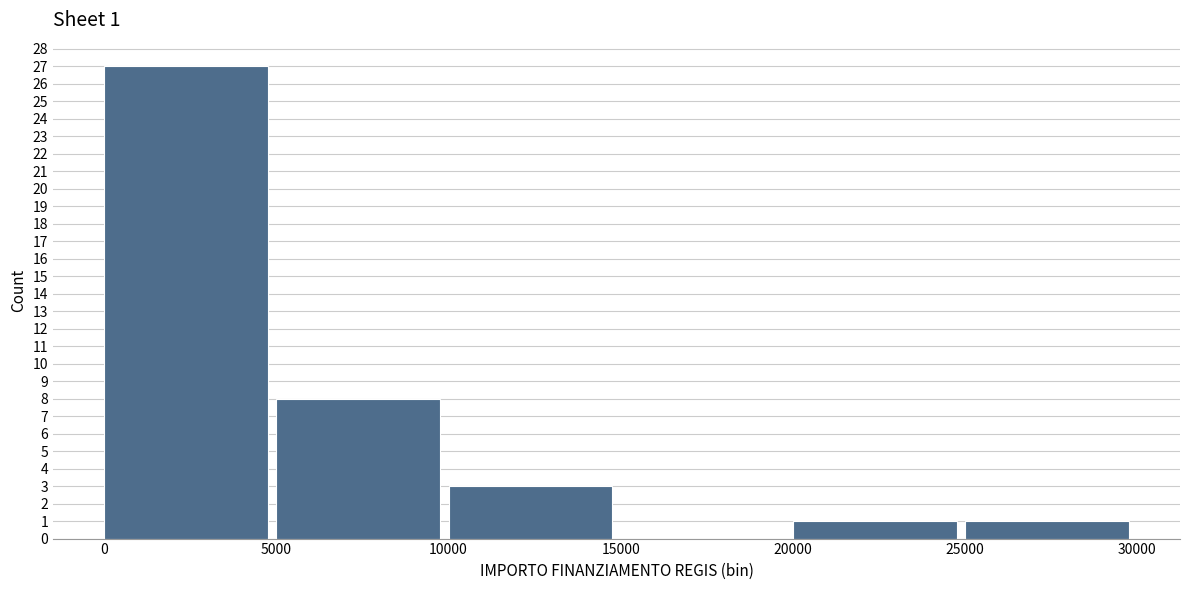

Over which range of the x-axis is the bar tallest?

0 to 5000